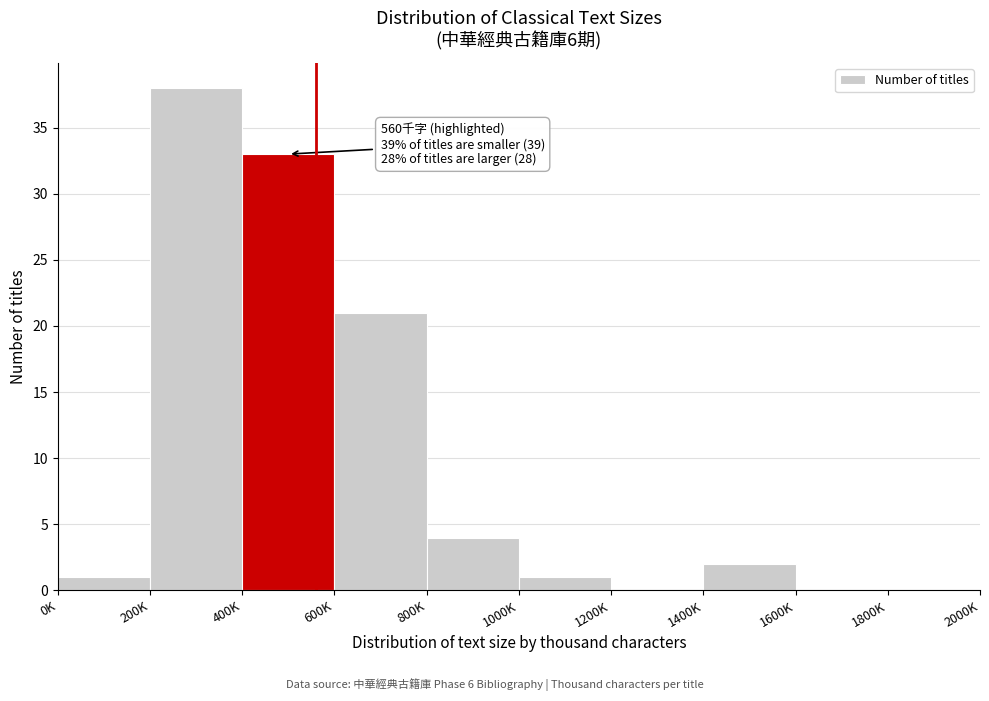

Reading right to left, extract all data points from this chart.

1800K=0	1600K=0	1400K=2	1200K=0	1000K=1	800K=4	600K=21	400K=33	200K=38	0K=1